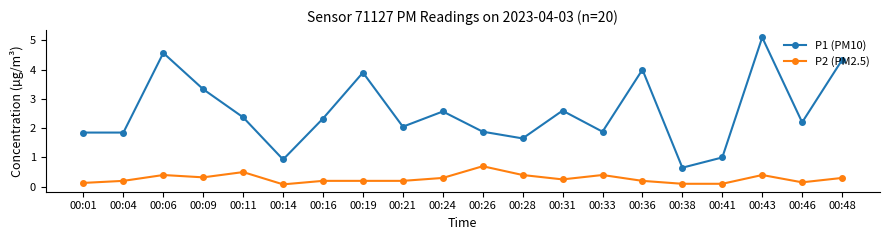

Where does the P1 (PM10) series first go above 2?

00:06